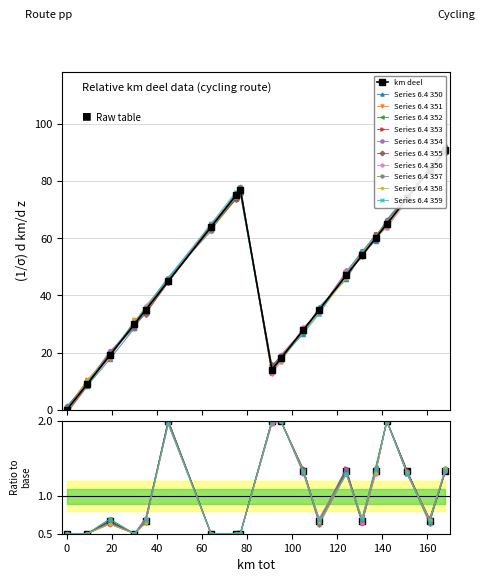

What is the sum of all values?

924